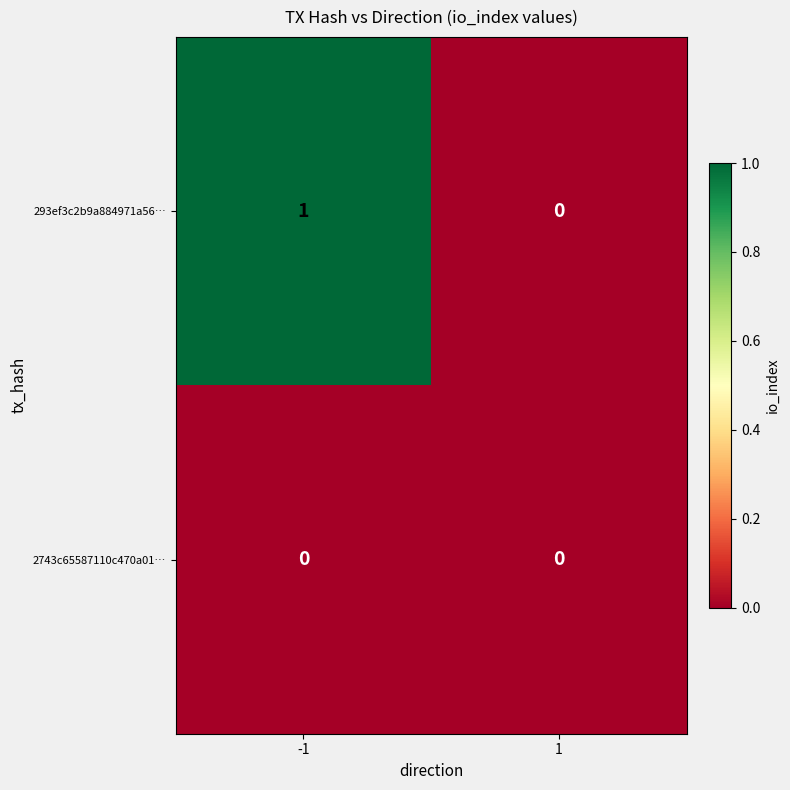

List the labels in order of 293ef3c2b9a884971a56… value, largest first.

-1, 1